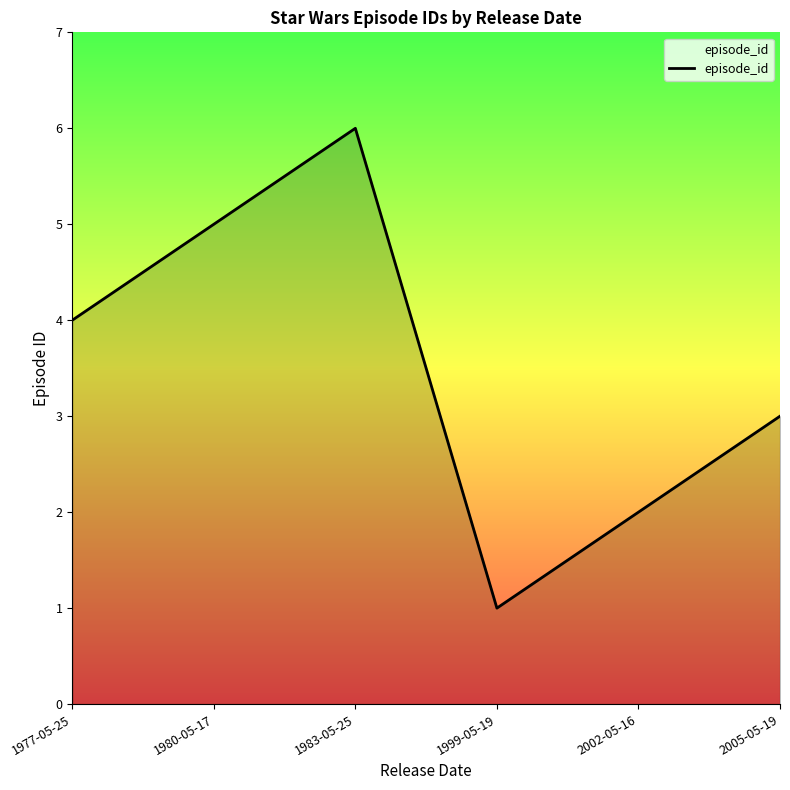

Reading left to right, transcribe all the data shown in this chart.

4	5	6	1	2	3